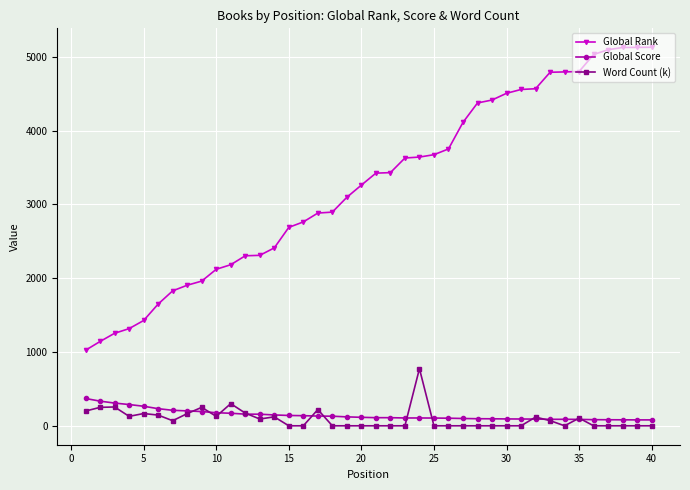

At how many categories does at least one series exceed 3990?

14